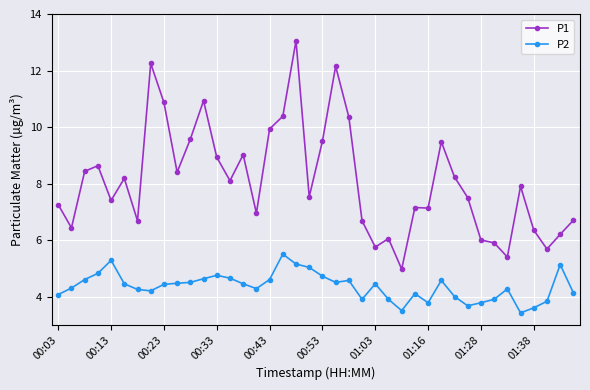

True or false: P1 and P2 intersect in this chart.

False